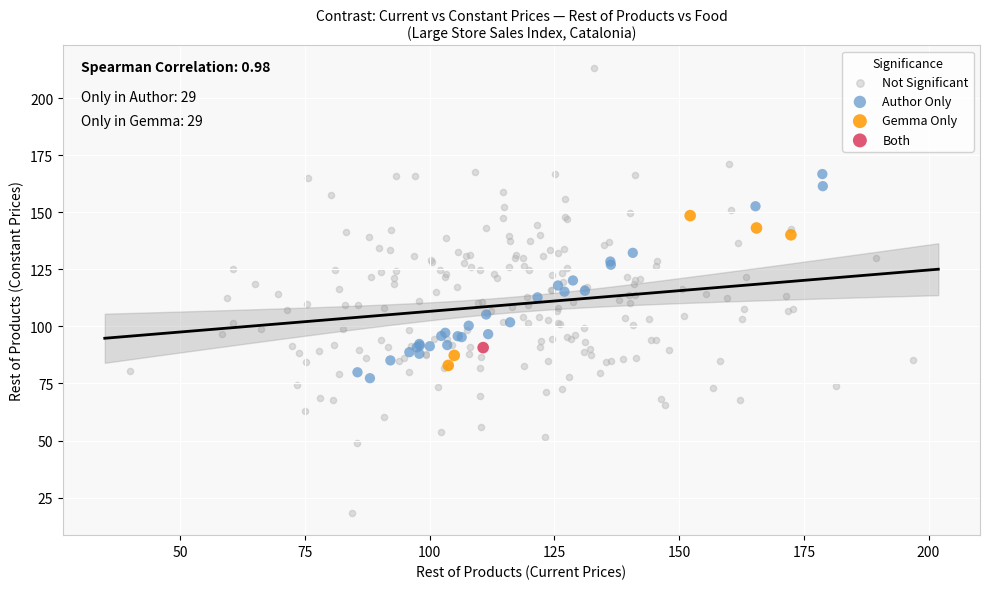

What are all the series names shown in the legend?

Not Significant, Author Only, Gemma Only, Both